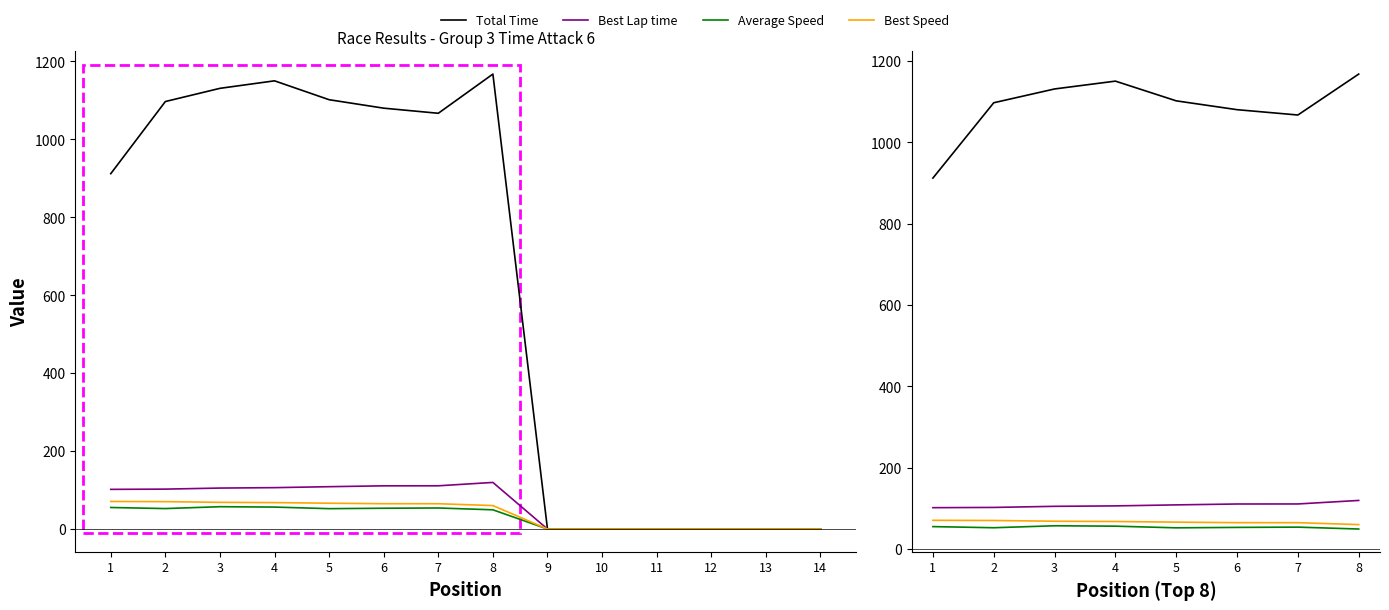

How many interior local peaks does the Average Speed series have?

2